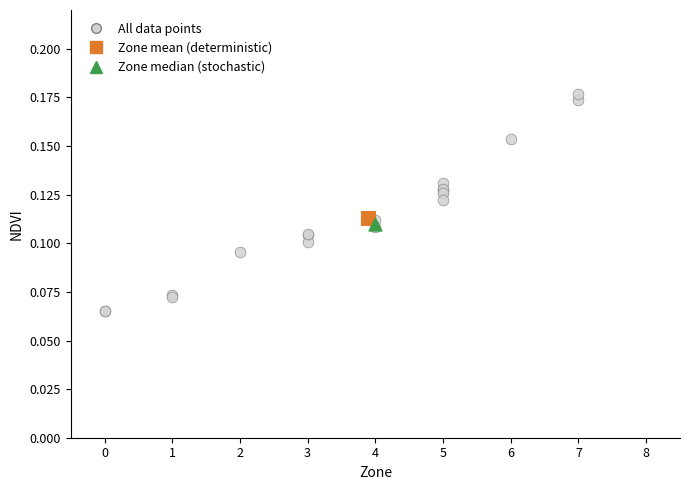

What are all the series names shown in the legend?

All data points, Zone mean (deterministic), Zone median (stochastic)